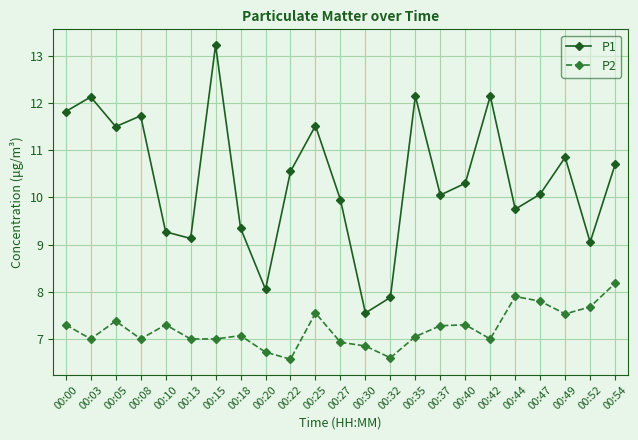

Does the chart display data point markers on the line(s)?

Yes